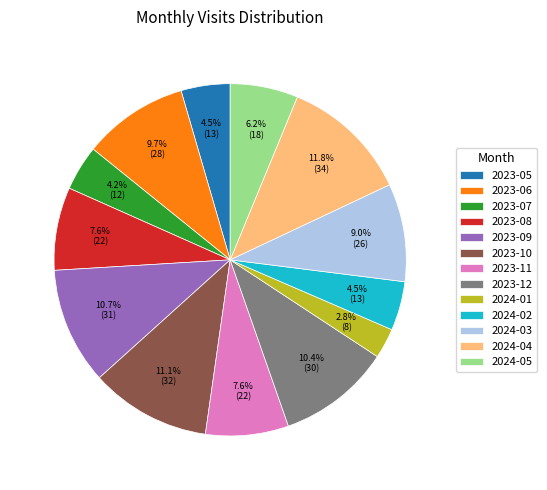

To the nearest percent, what is the difference between the 2023-05 and 2023-12 slice percentages?

6%